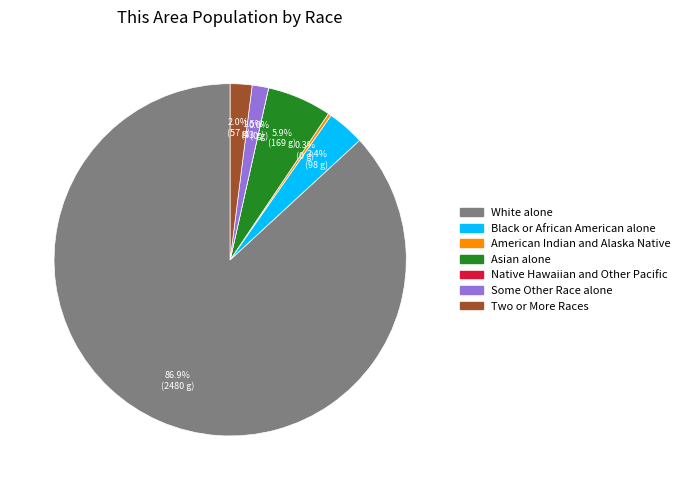

Count the number of slices in the pie.

7